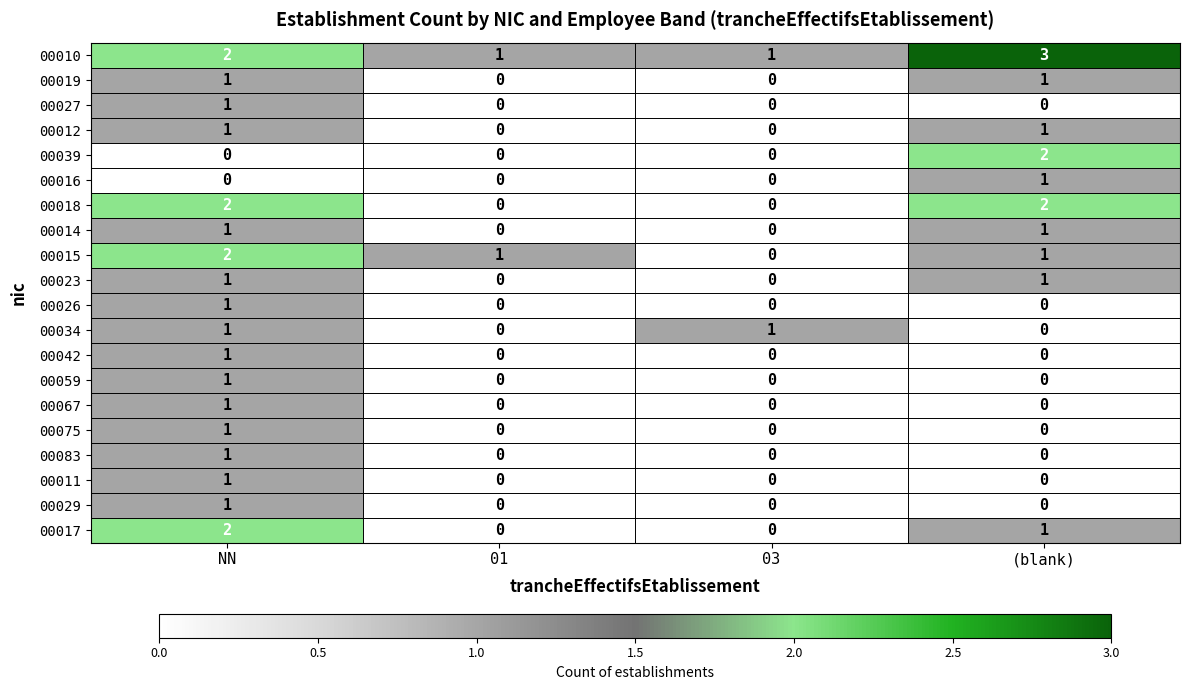

At which category is the sum across all series the highest?

NN